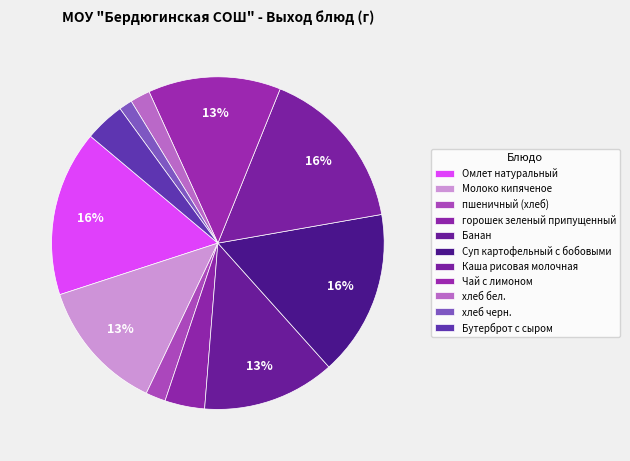

How many segments does this pie chart have?

11